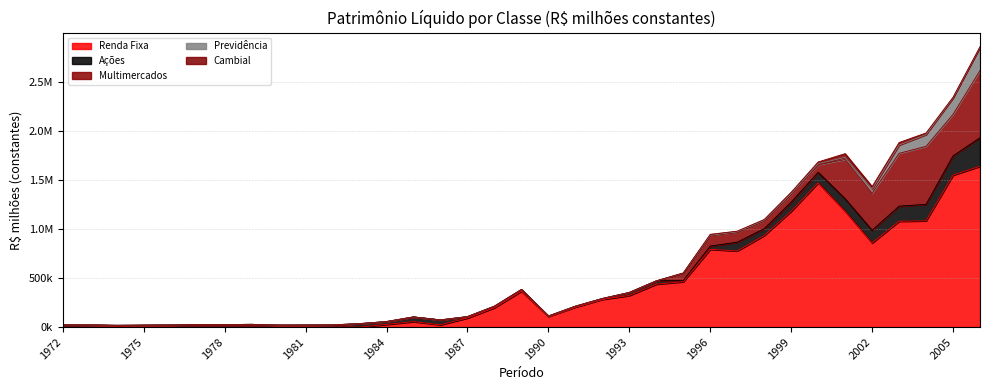

At which category does Renda Fixa reach its first local valley?

1986